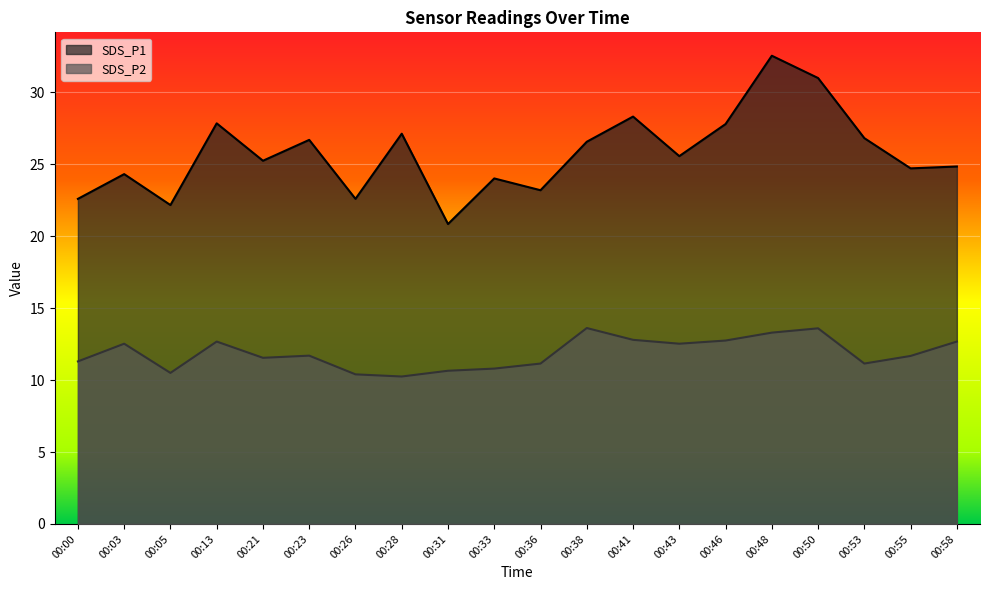

Which label corresponds to the smallest value in the chart?

00:28